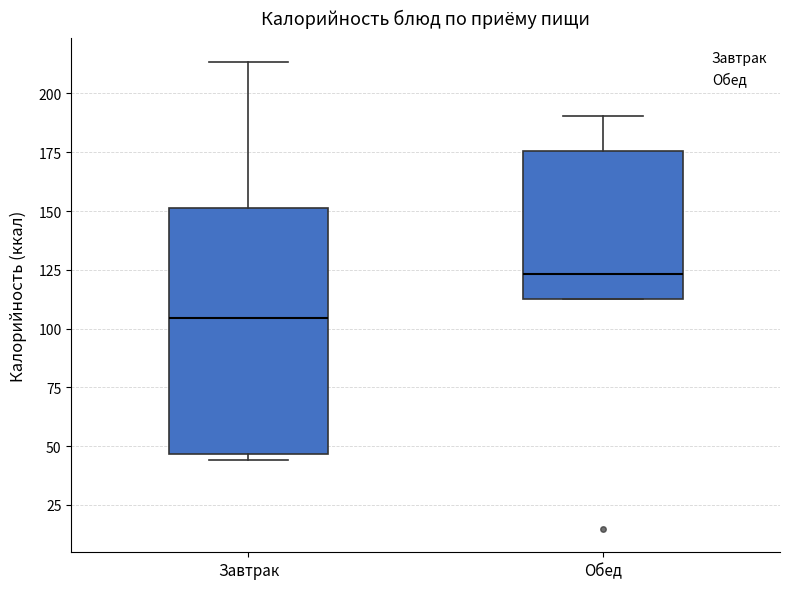

Which box is the tallest, from its lower edge to its upper edge?

Завтрак